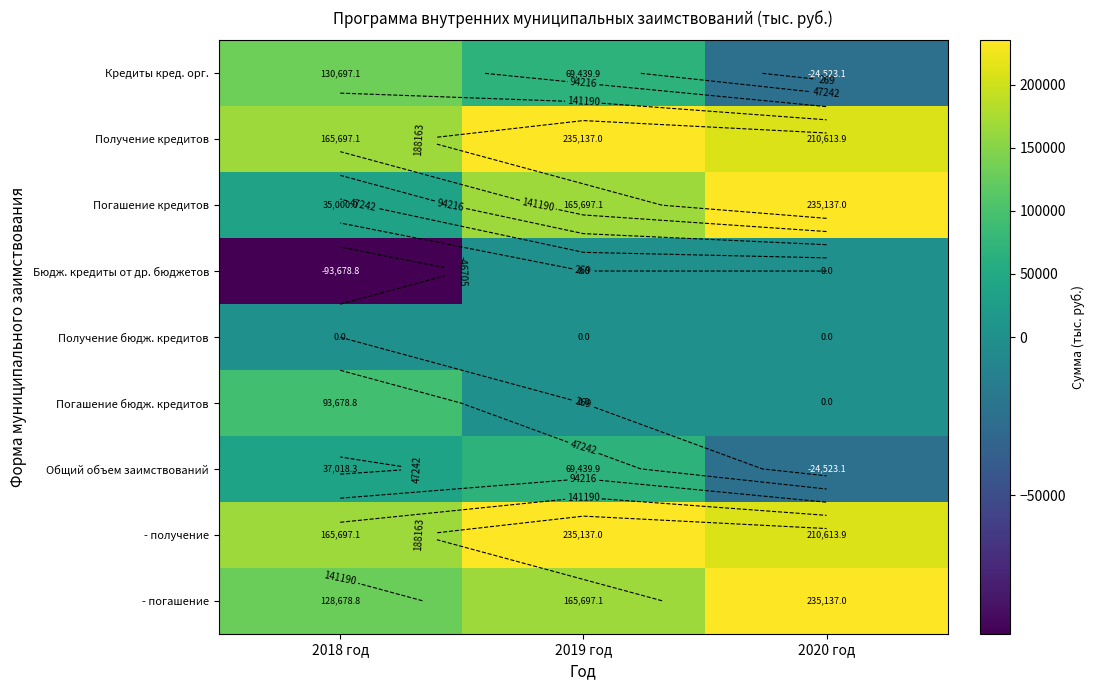

What is the average value of the Получение кредитов series?

203816.0